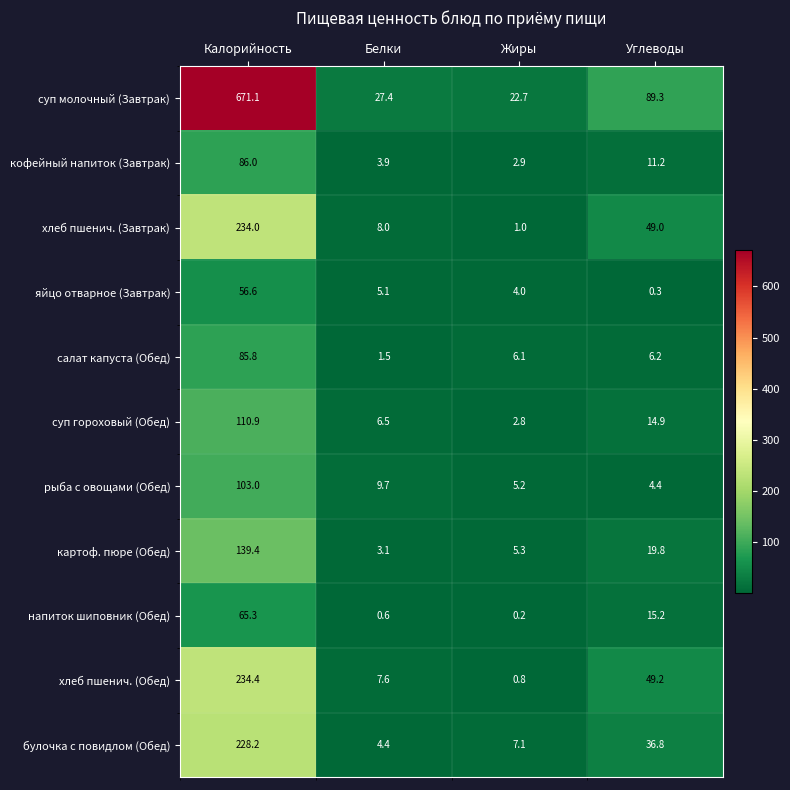

List the series in order of their peak value, lowest first.

яйцо отварное (Завтрак), напиток шиповник (Обед), салат капуста (Обед), кофейный напиток (Завтрак), рыба с овощами (Обед), суп гороховый (Обед), картоф. пюре (Обед), булочка с повидлом (Обед), хлеб пшенич. (Завтрак), хлеб пшенич. (Обед), суп молочный (Завтрак)